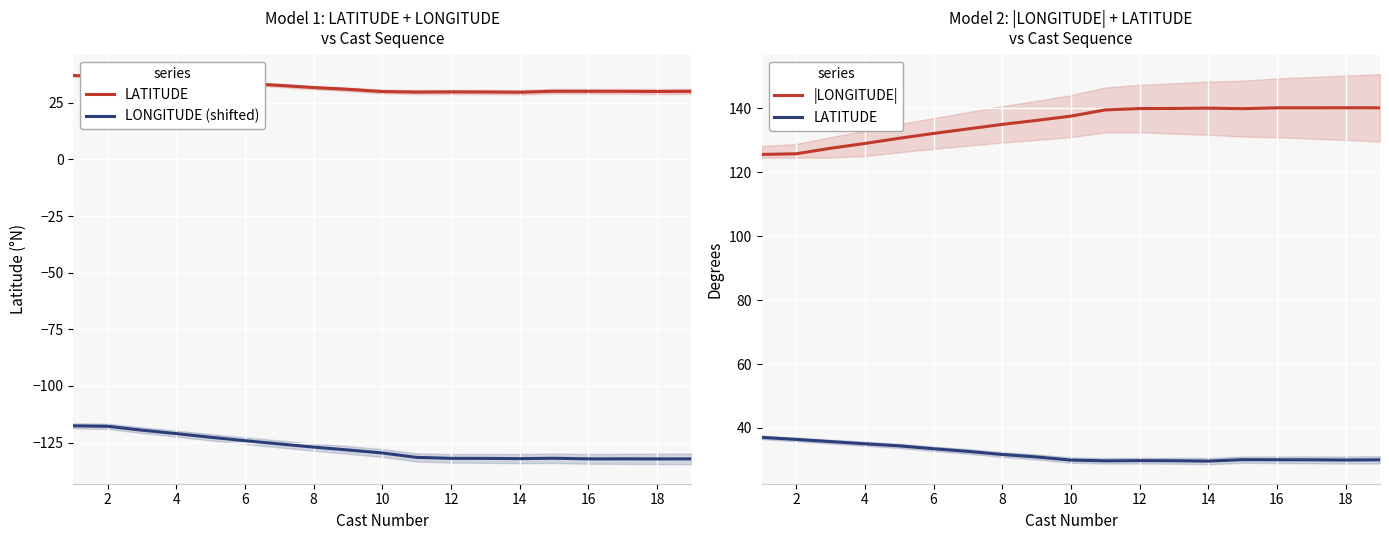

Which series has the largest total across all categories?

|LONGITUDE|